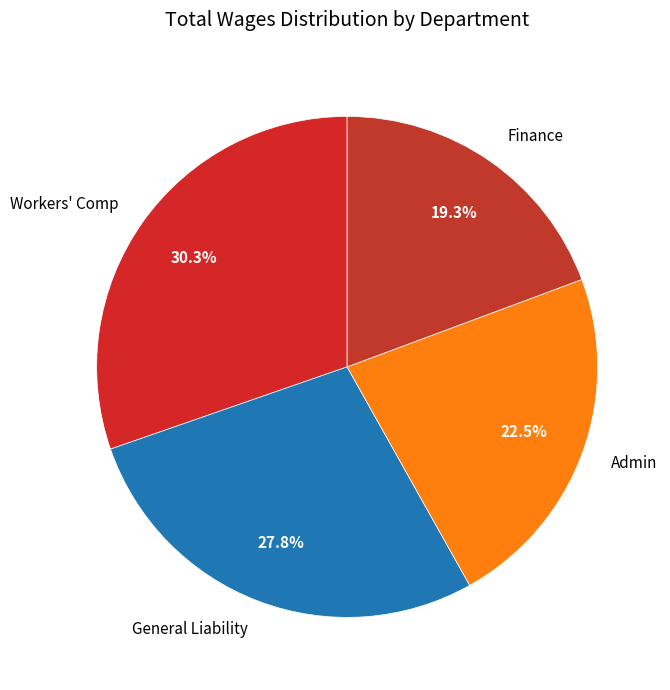

Which slice is the largest?

Workers' Comp